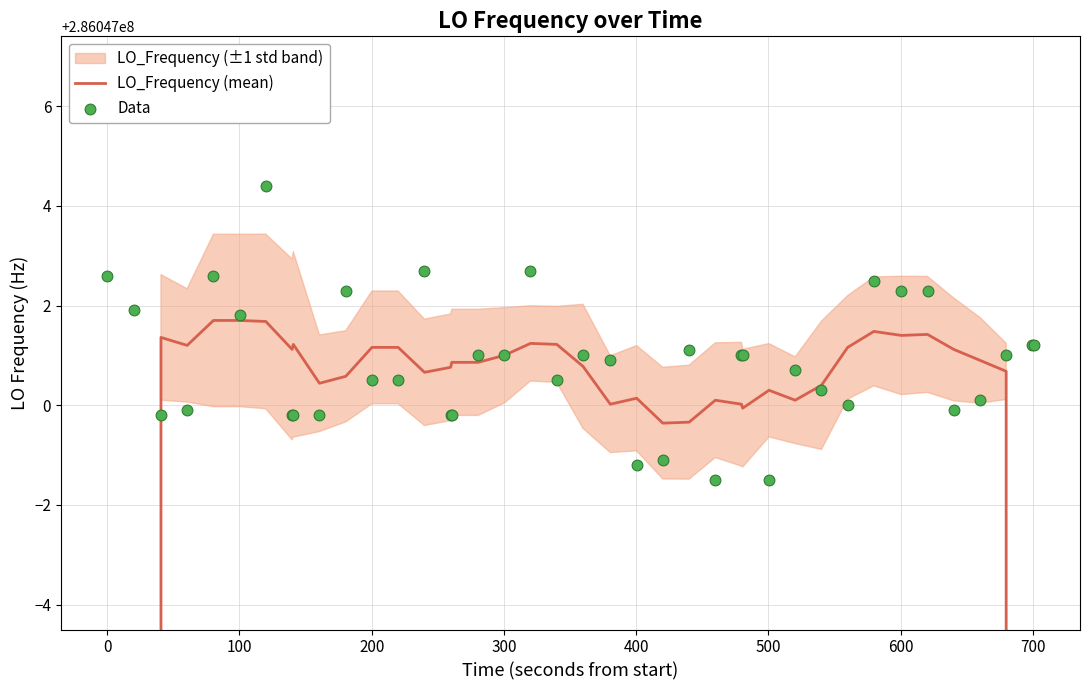

Which series reaches the maximum Y coordinate?

Data